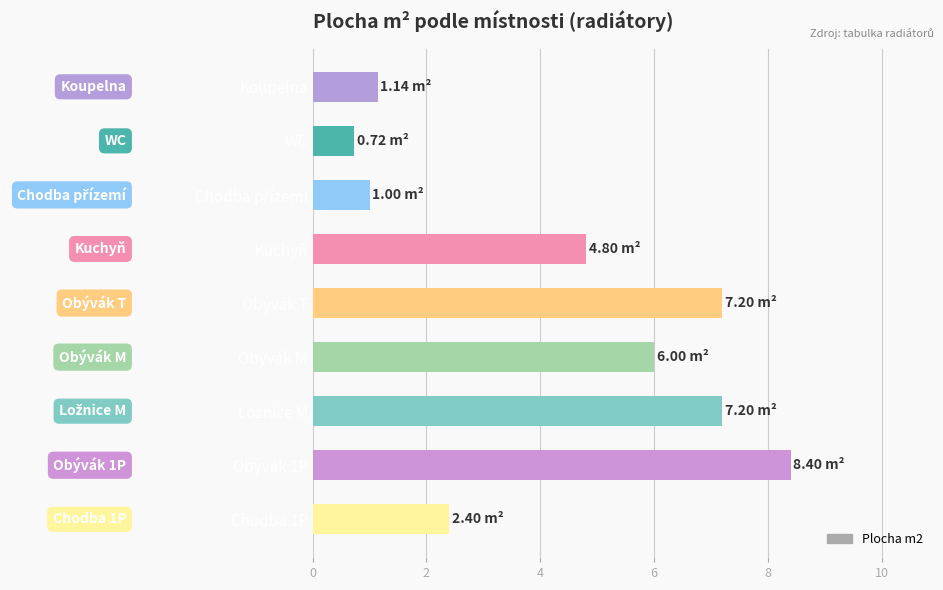

What is the difference between the values at Chodba 1P and Obývák T?

4.8